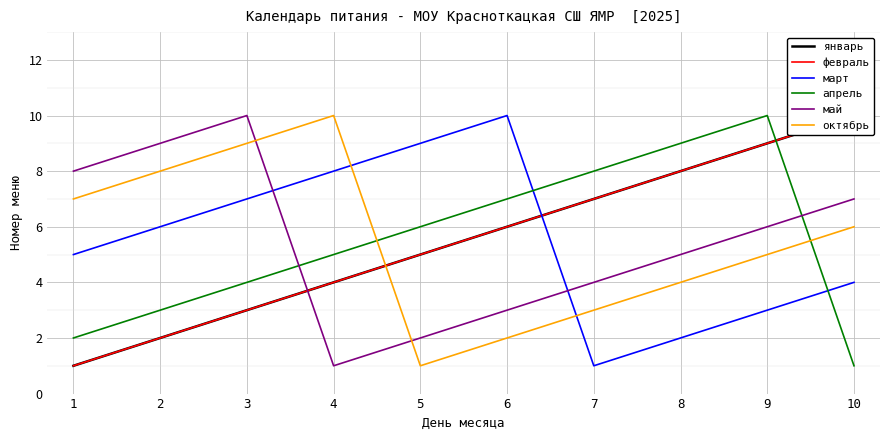

Between 9 and 4, which is larger?

9